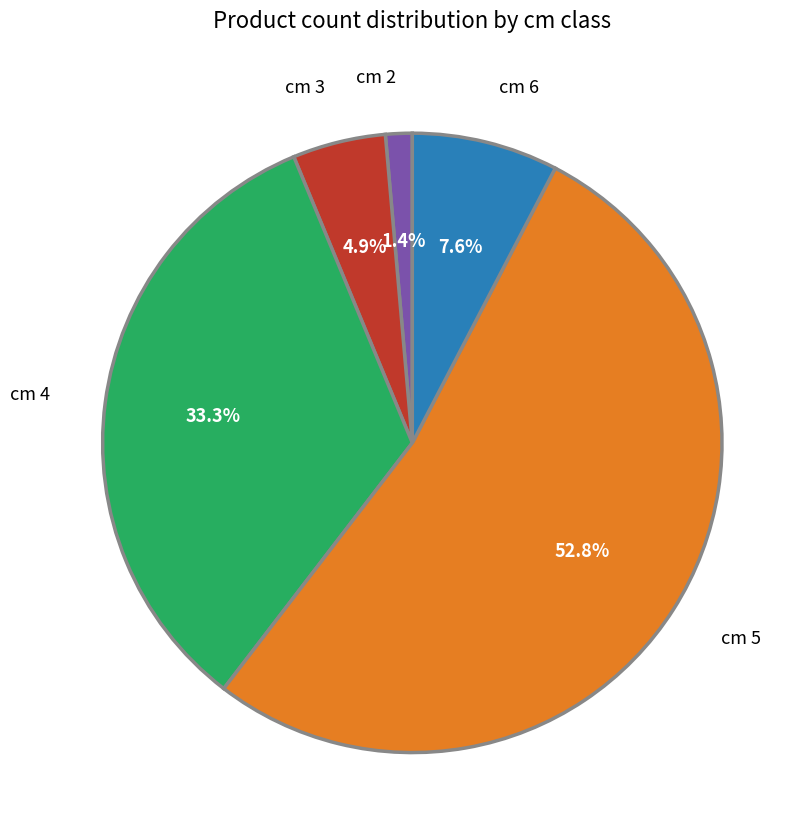

Do cm 2 and cm 4 together represent more than half of the pie?

No